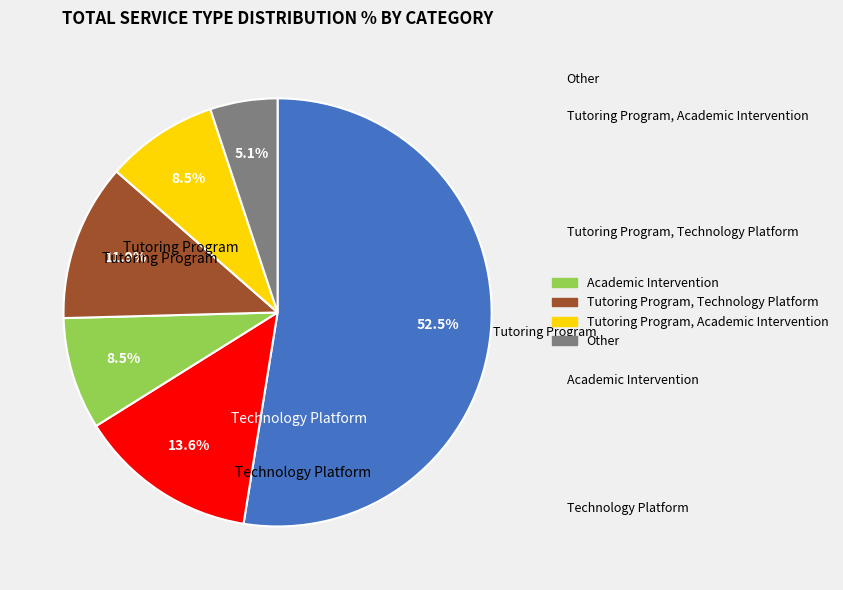

Count the number of slices in the pie.

6